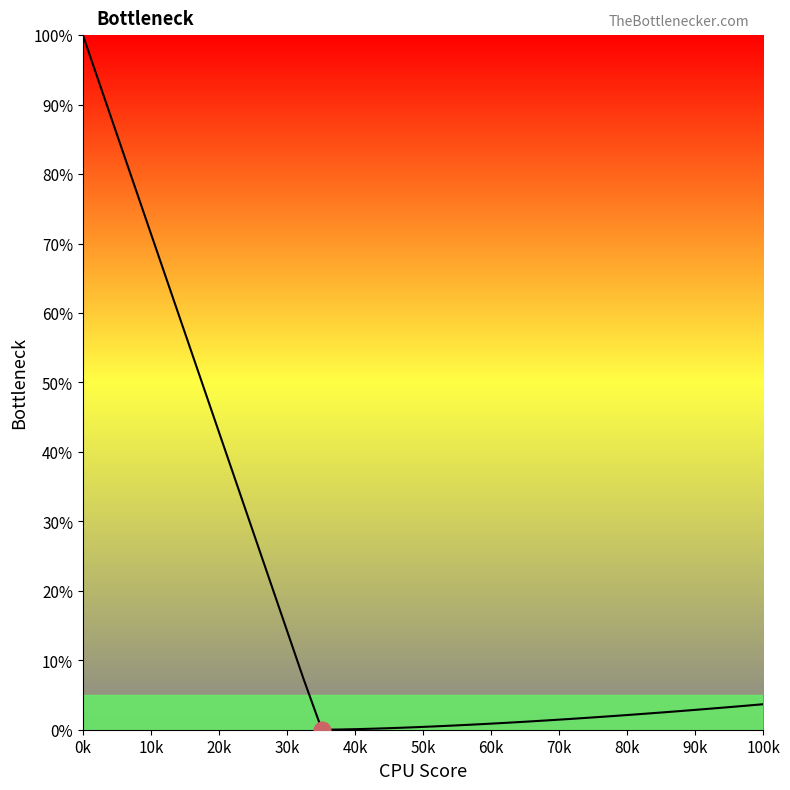

What is the maximum value shown in the chart?

100.0